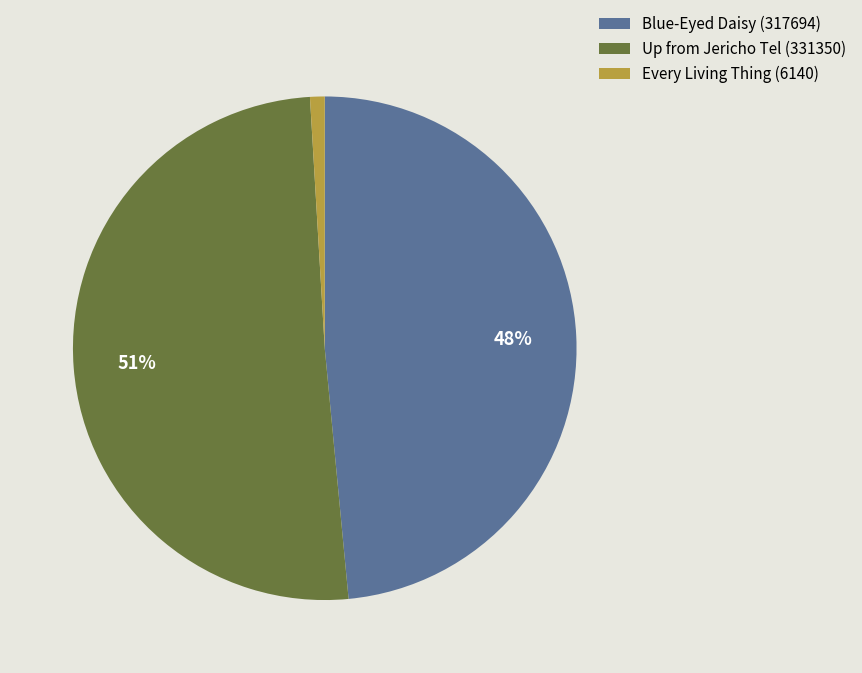

To the nearest percent, what percentage of the pie is Blue-Eyed Daisy (317694)?

48%